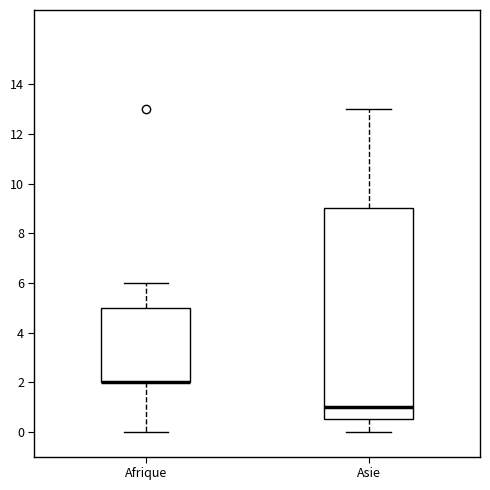

Where is the lower edge of the box for Asie on the y-axis? The values are not printed on the chart, so give them approximately, as read against the axis.

0.6